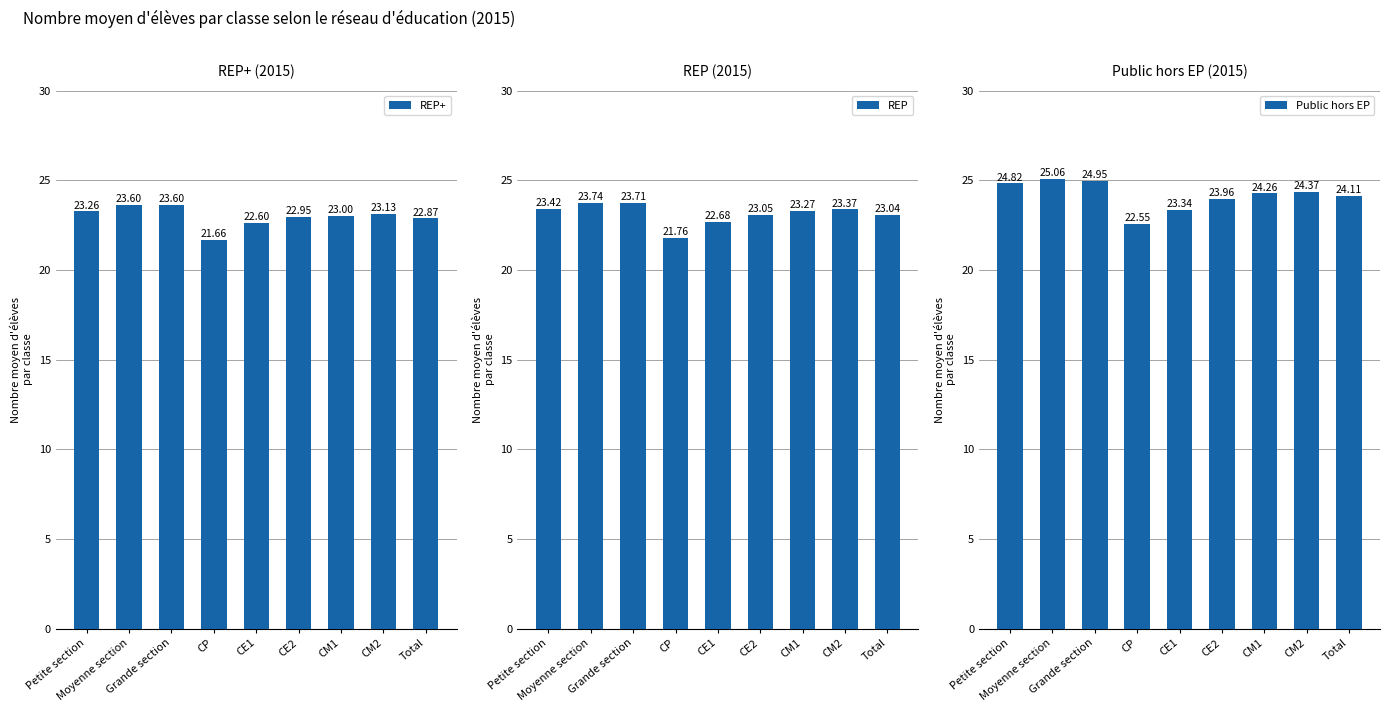

What is the label of the 7th bar from the left?

CM1